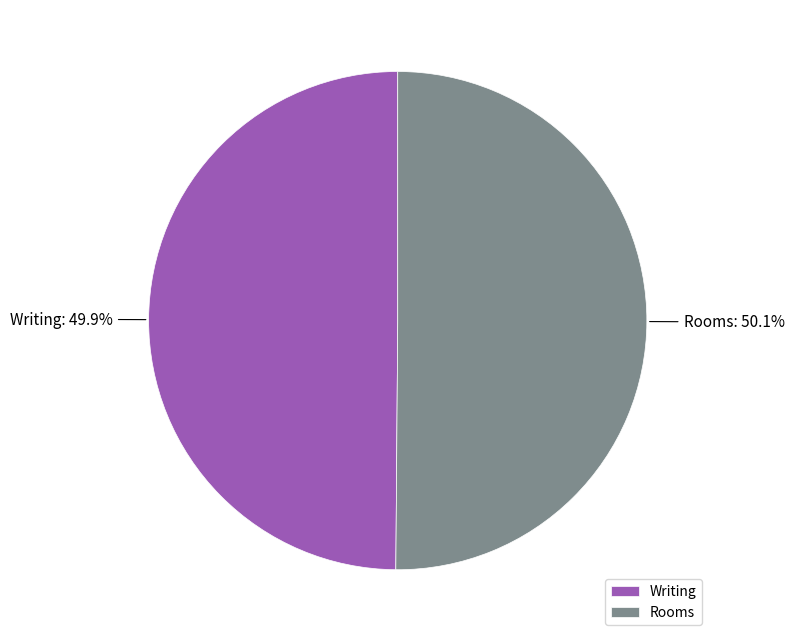

Is there any slice that represents more than half of the pie?

Yes